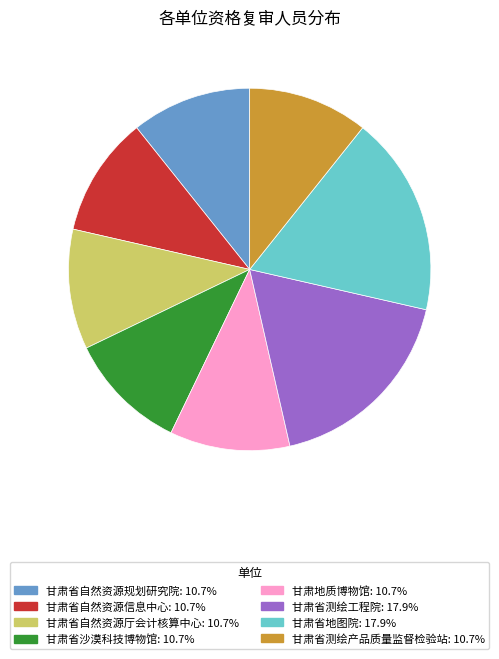

Is there a majority slice in this chart?

No